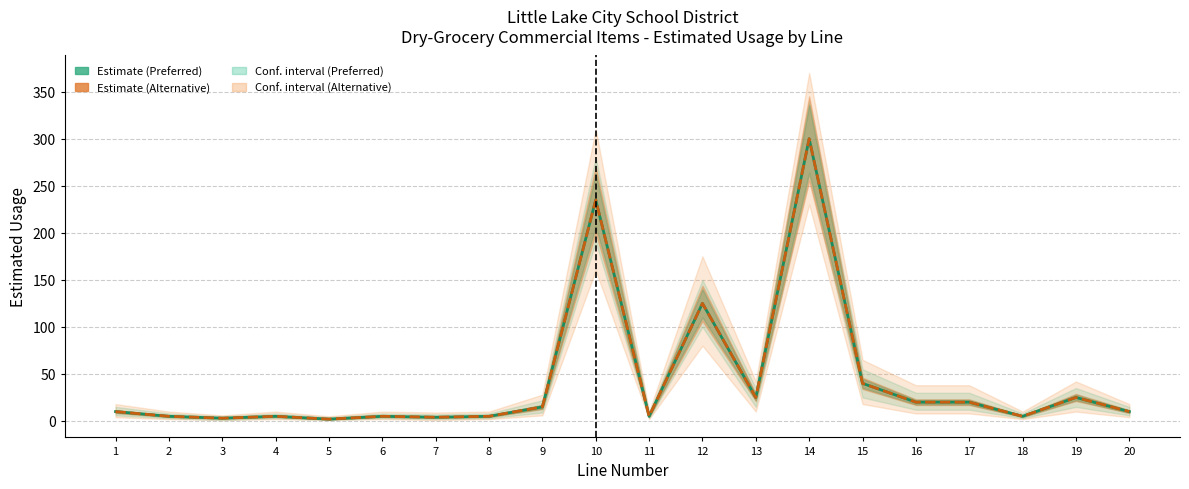

Read the Estimate (Alternative) value at 12, to the nearest 5.

125